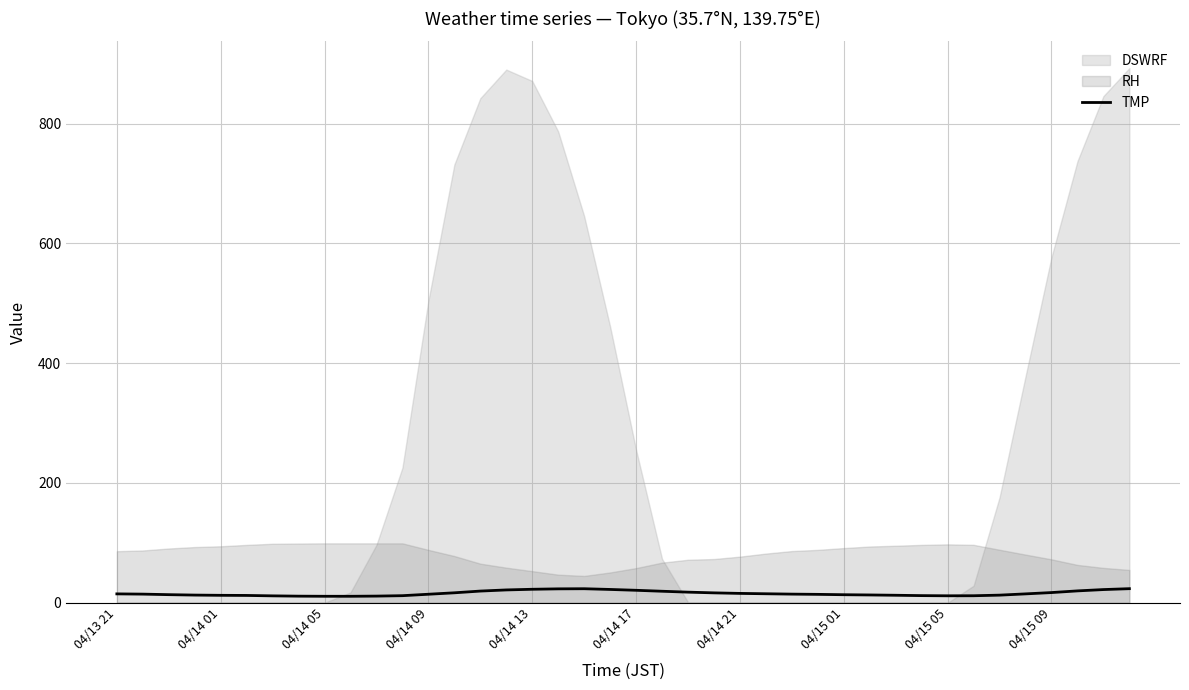

What is the difference between the maximum and minimum values?

12.7